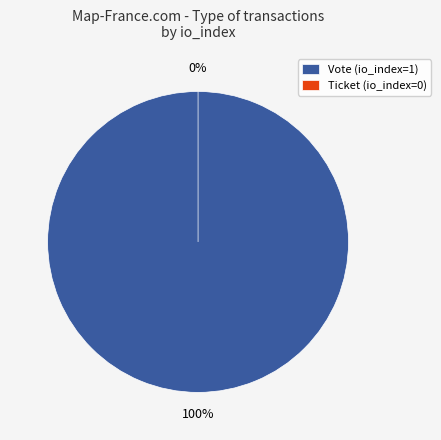

Which category has the biggest portion of the pie?

Vote